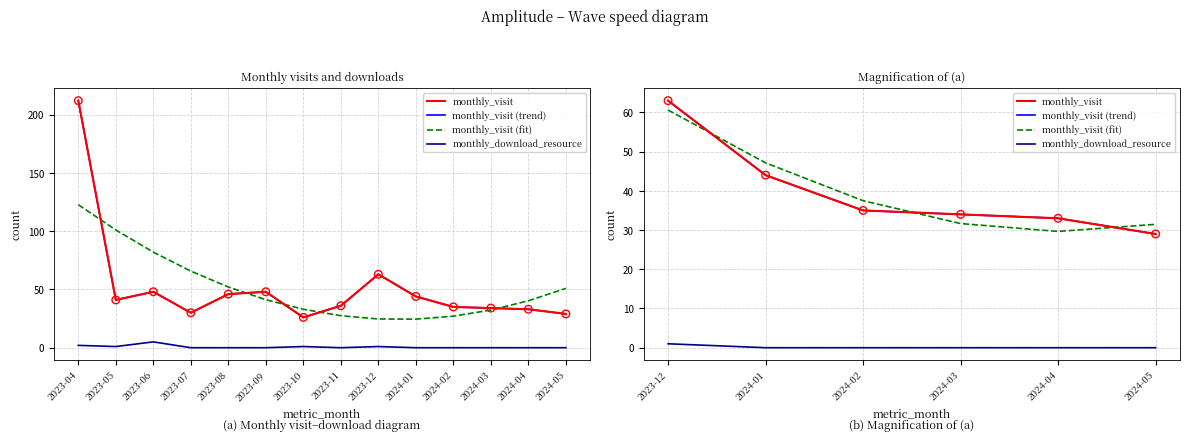

Which series contains the highest Y value?

monthly_visit